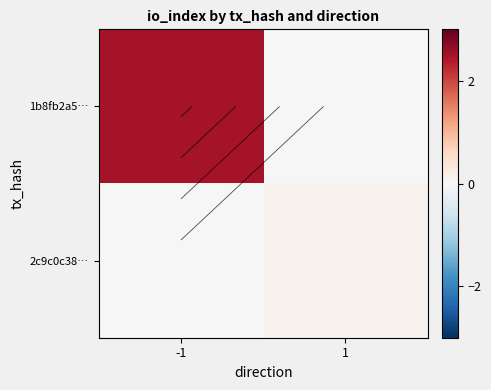

What is the spread (max minus min) of values at -1?

2.5